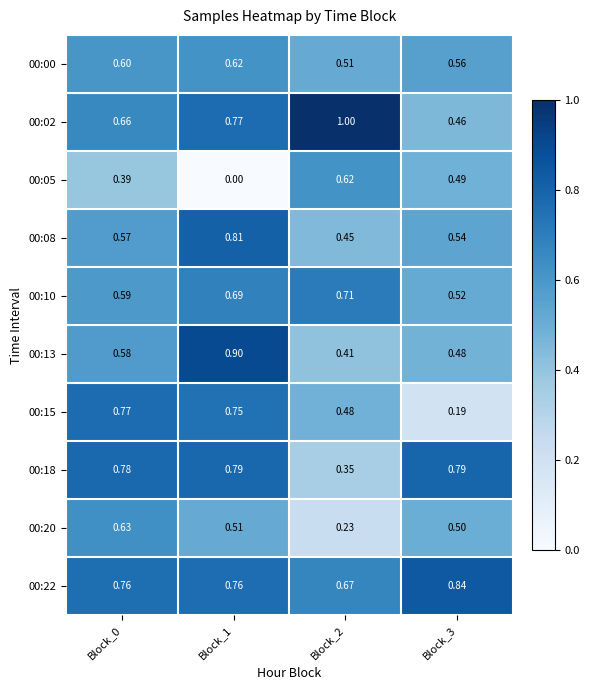

Is the value of 00:05 at Block_3 greater than the value of 00:00 at Block_0?

No